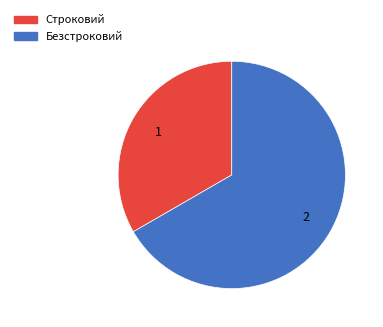

Is it true that Строковий is 33% of the pie?

True